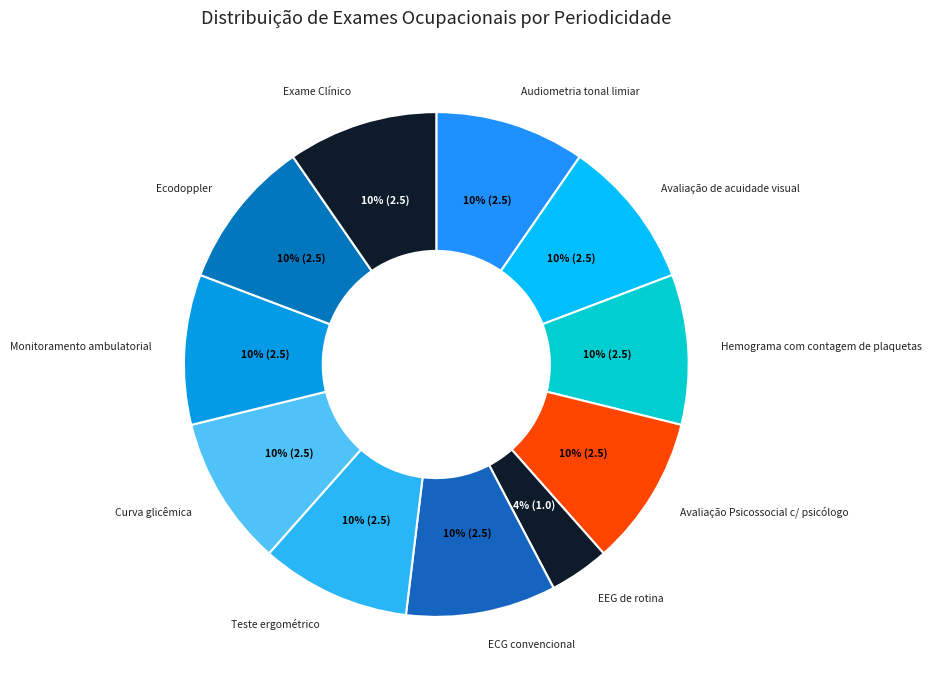

To the nearest percent, what is the combined percentage of Avaliação de acuidade visual and Audiometria tonal limiar?

19%